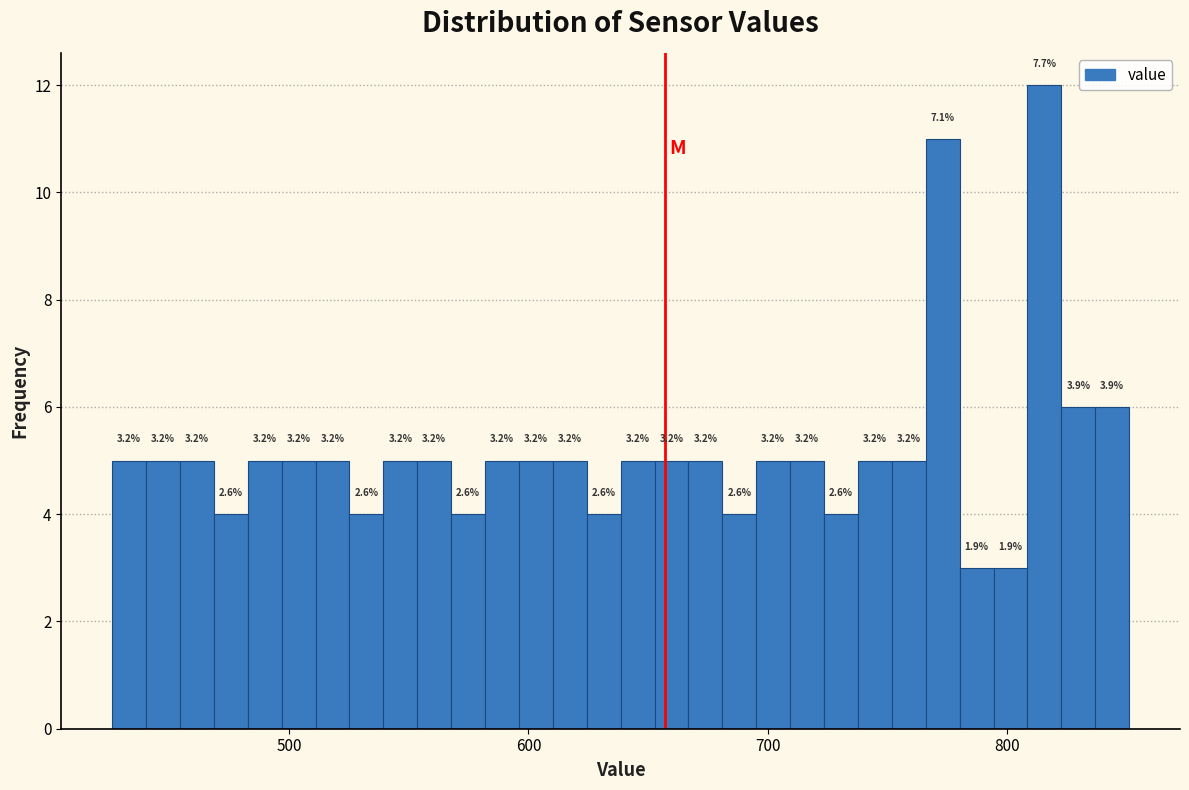

Read against the x-axis, roughly where is the centre of the tallest bar?

820